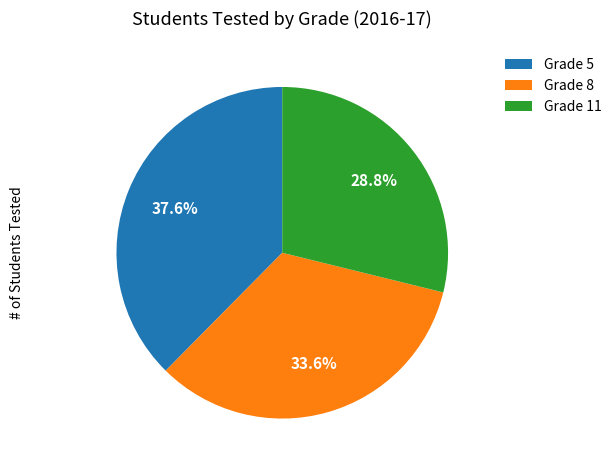

To the nearest percent, what is the difference between the largest and smallest slice percentages?

9%